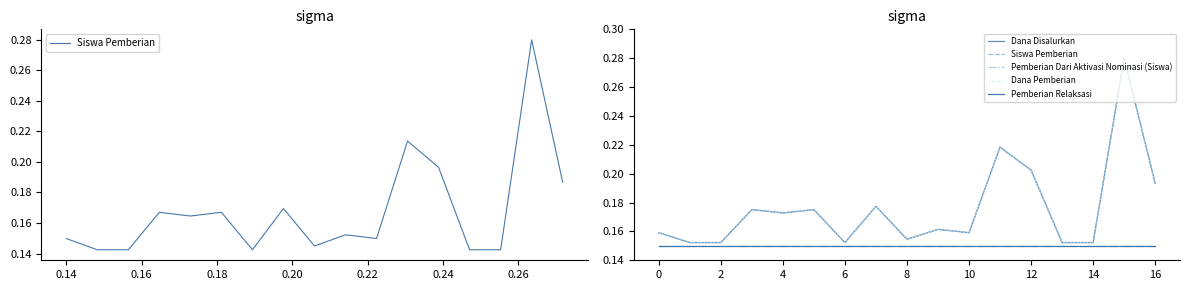

At how many categories does at least one series exceed 0?

17